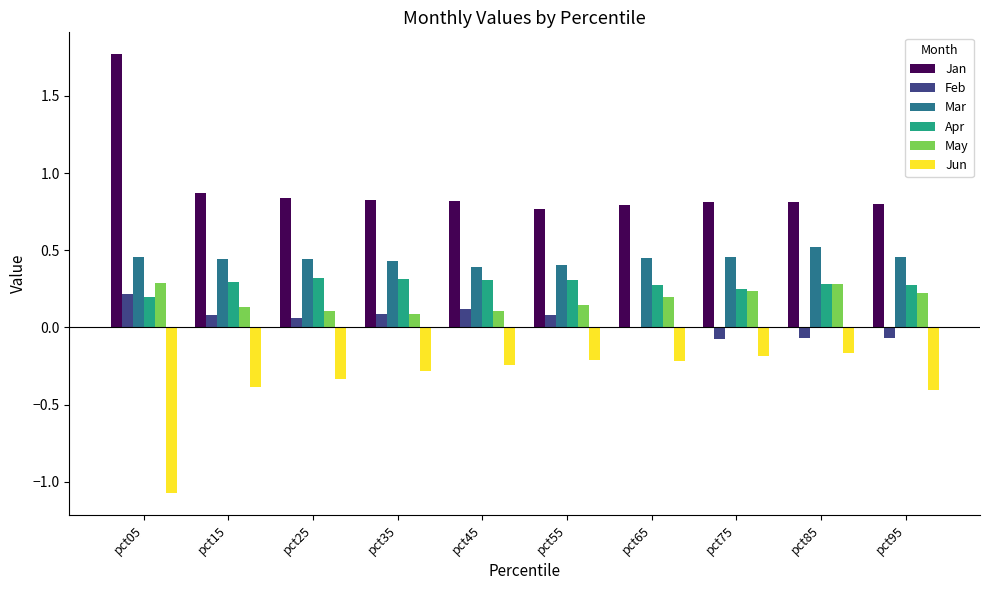

What is the maximum value shown in the chart?

1.8